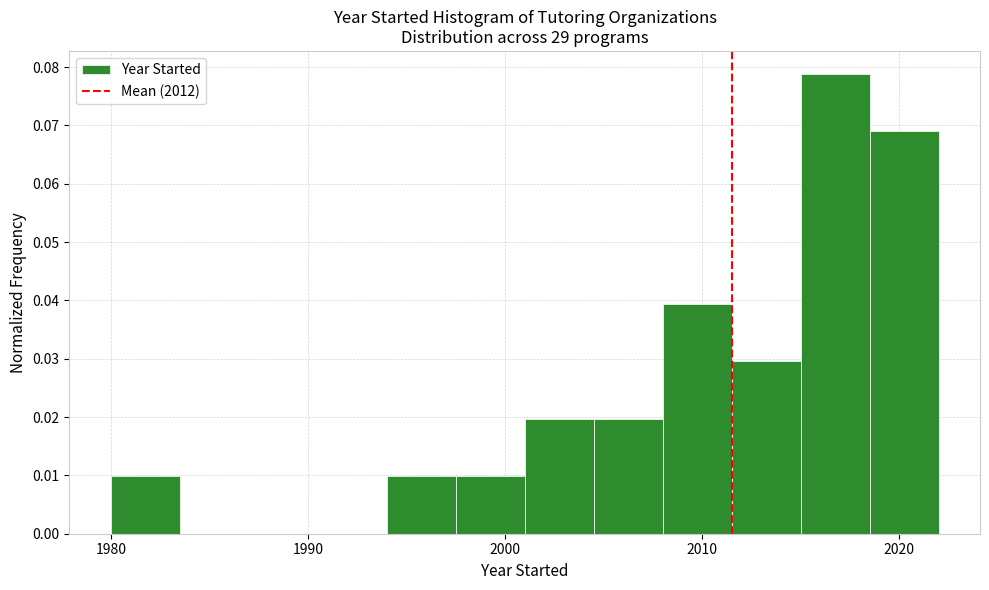

Around what value on the x-axis is the tallest bar? Give the approximate position of its centre, as read against the axis.

2017